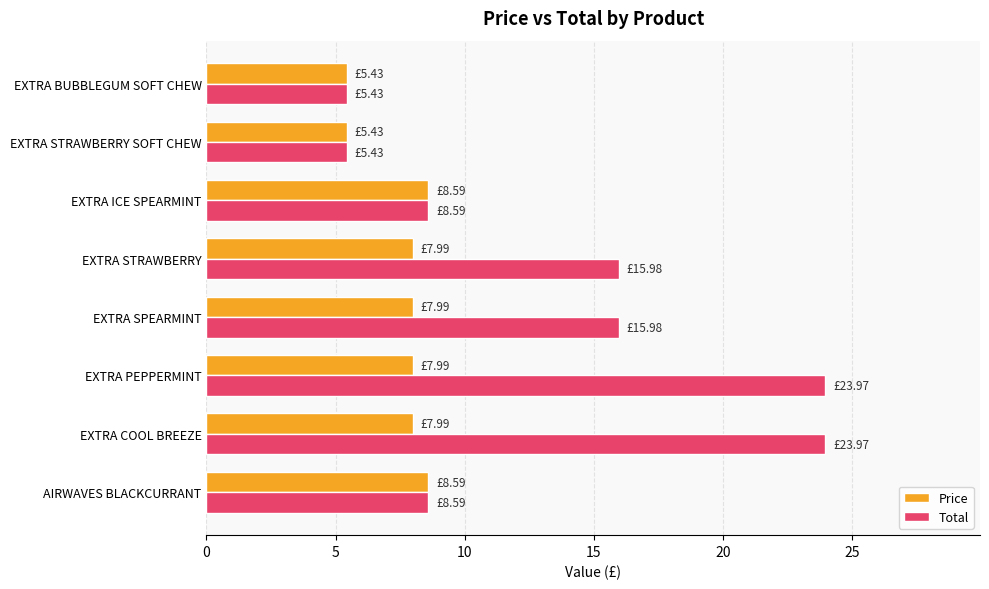

Which series has the largest range (max minus min)?

Total